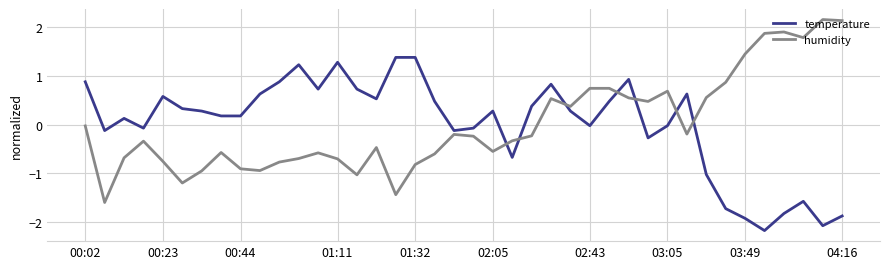

How many negative values does the temperature series have?

16